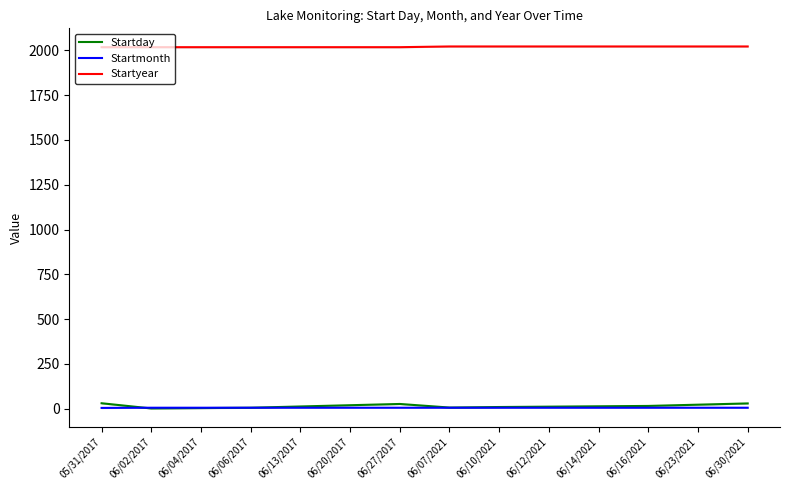

What is the label of the 13th point from the right?

06/02/2017